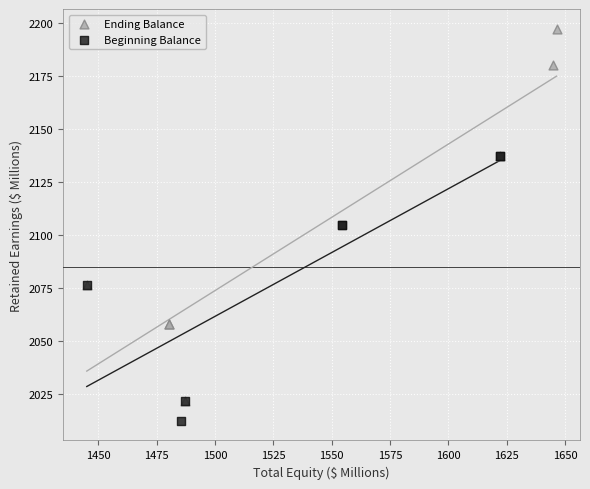

Which series has the widest spread of Y values?

Ending Balance